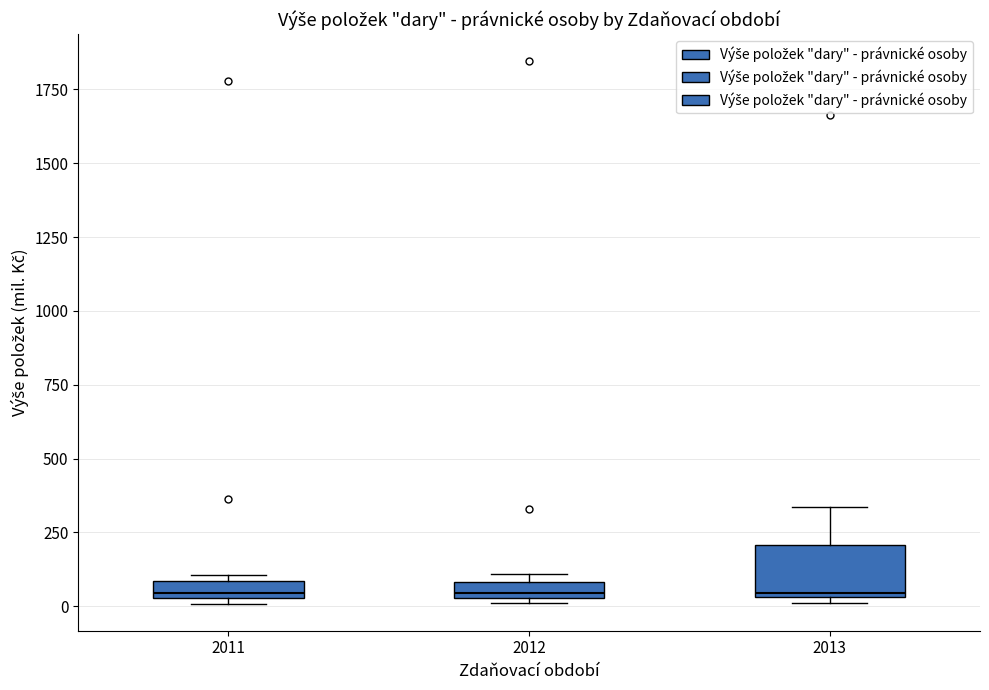

Which box is the tallest, from its lower edge to its upper edge?

2013